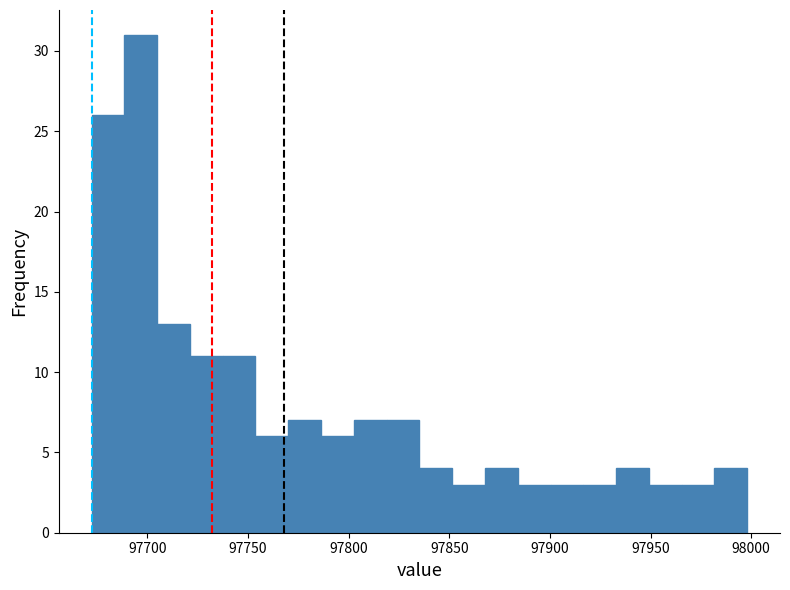

Read against the x-axis, roughly where is the centre of the tallest bar?

97695